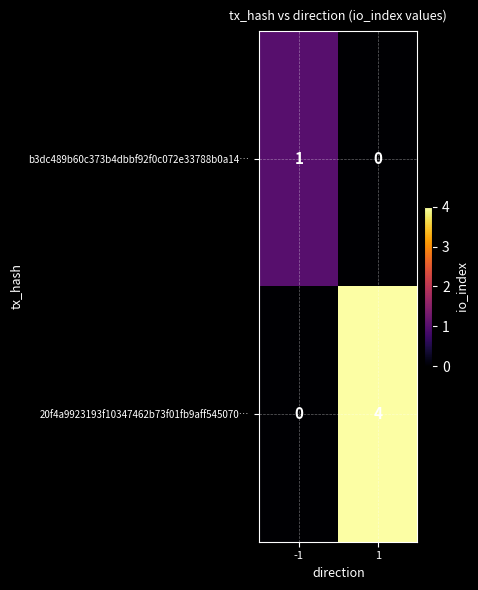

At how many categories does at least one series exceed 0?

2